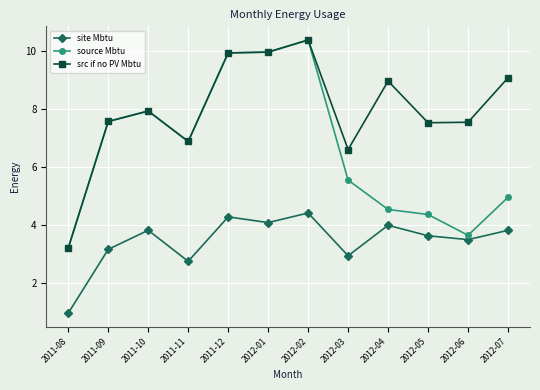

What is the difference between the maximum and minimum values in the src if no PV Mbtu series?

7.2